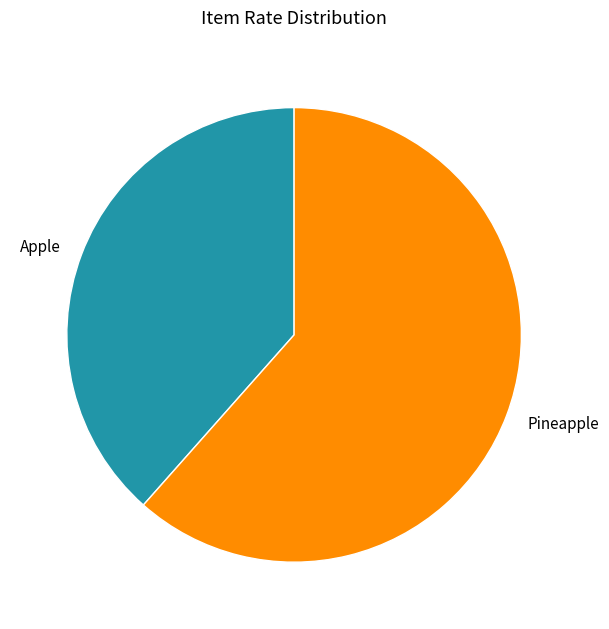

Which slice is the smallest?

Apple